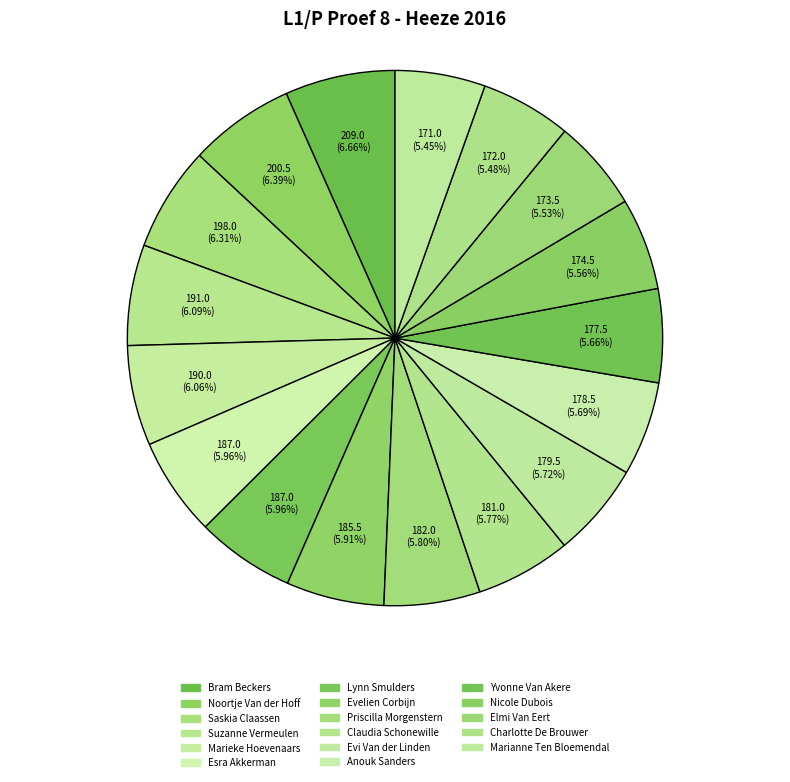

Do Charlotte De Brouwer and Noortje Van der Hoff together represent more than half of the pie?

No